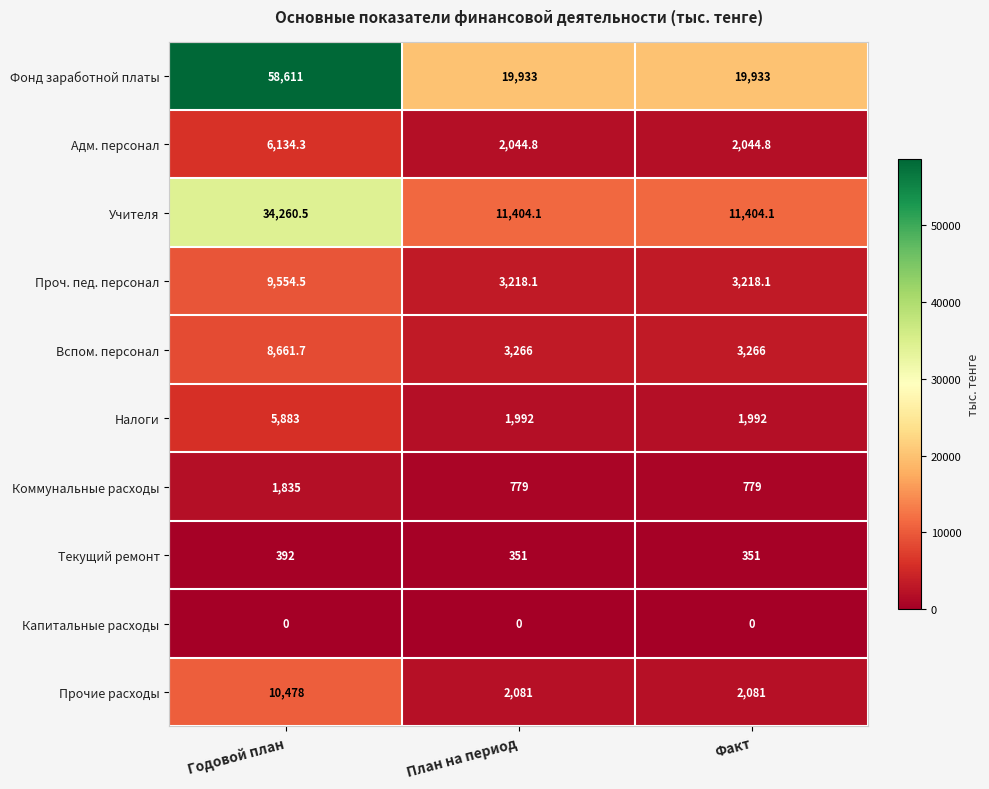

Reading left to right, what are all the values shown in this chart?

Фонд заработной платы: Годовой план=58611.0	План на период=19933.0	Факт=19933.0
Адм. персонал: Годовой план=6134.3	План на период=2044.8	Факт=2044.8
Учителя: Годовой план=34260.5	План на период=11404.1	Факт=11404.1
Проч. пед. персонал: Годовой план=9554.5	План на период=3218.1	Факт=3218.1
Вспом. персонал: Годовой план=8661.7	План на период=3266.0	Факт=3266.0
Налоги: Годовой план=5883.0	План на период=1992.0	Факт=1992.0
Коммунальные расходы: Годовой план=1835.0	План на период=779.0	Факт=779.0
Текущий ремонт: Годовой план=392.0	План на период=351.0	Факт=351.0
Капитальные расходы: Годовой план=0.0	План на период=0.0	Факт=0.0
Прочие расходы: Годовой план=10478.0	План на период=2081.0	Факт=2081.0